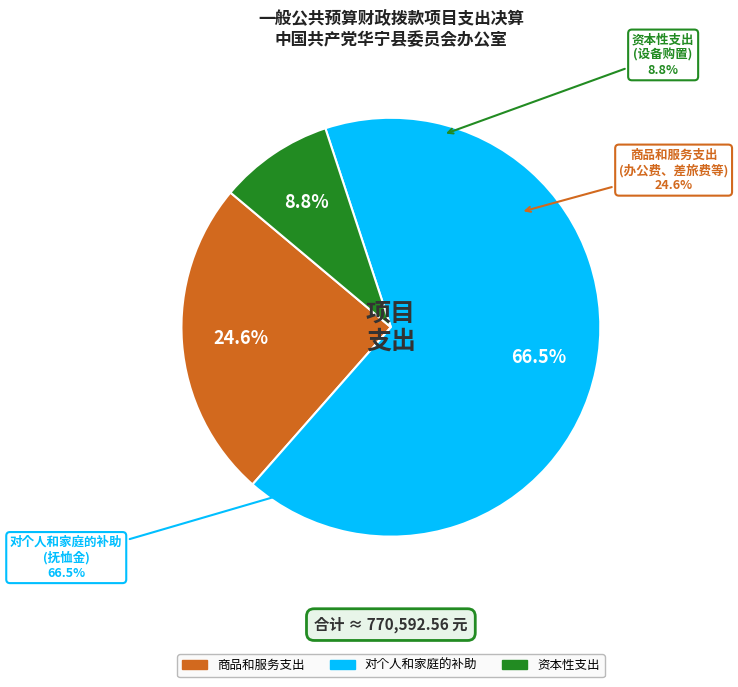

Do 资本性支出 and 对个人和家庭的补助 together represent more than half of the pie?

Yes